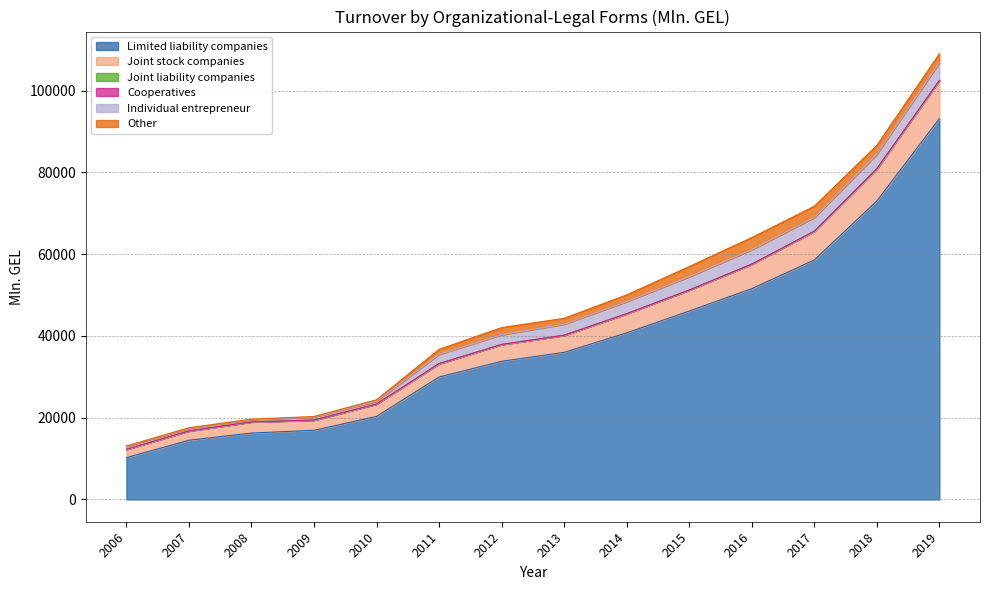

The Cooperatives series shows 0.5 at 2014. True or false?

True